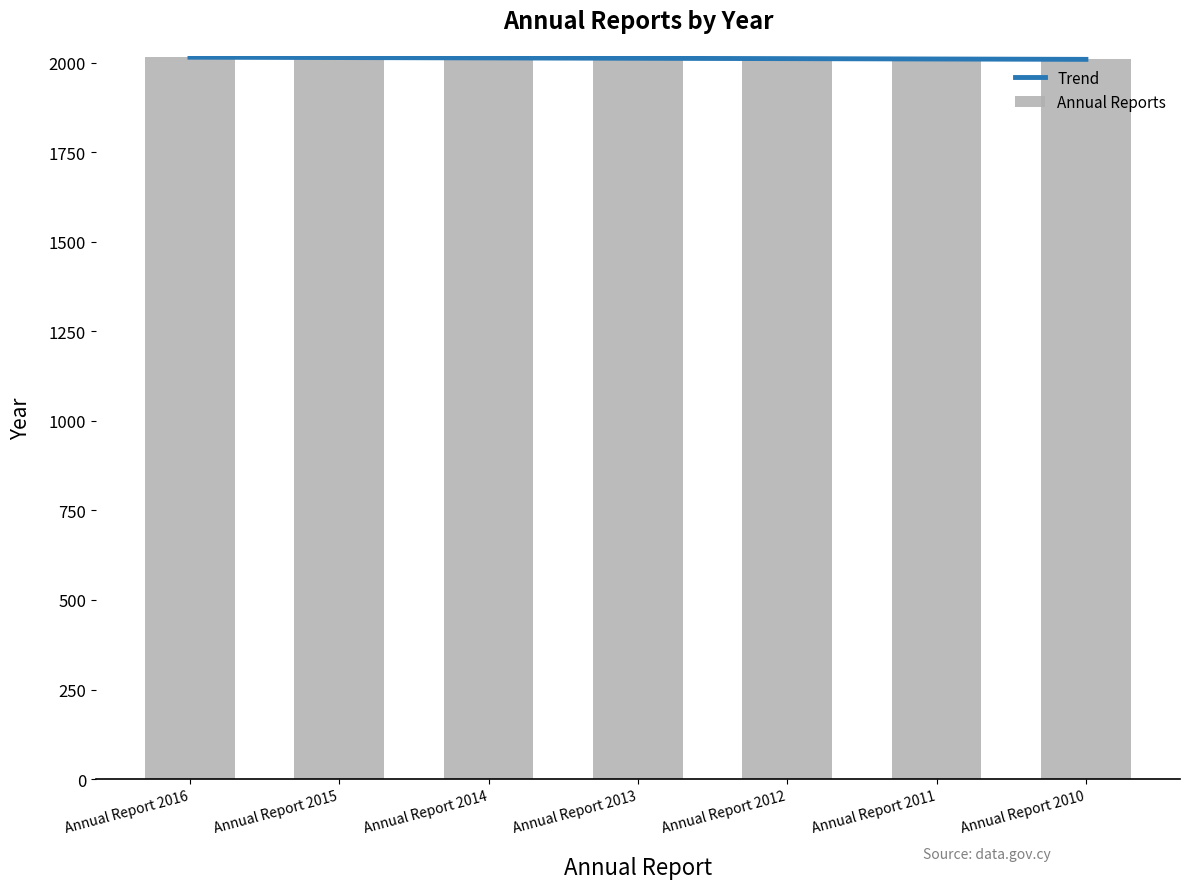

What is the greatest value displayed?

2016